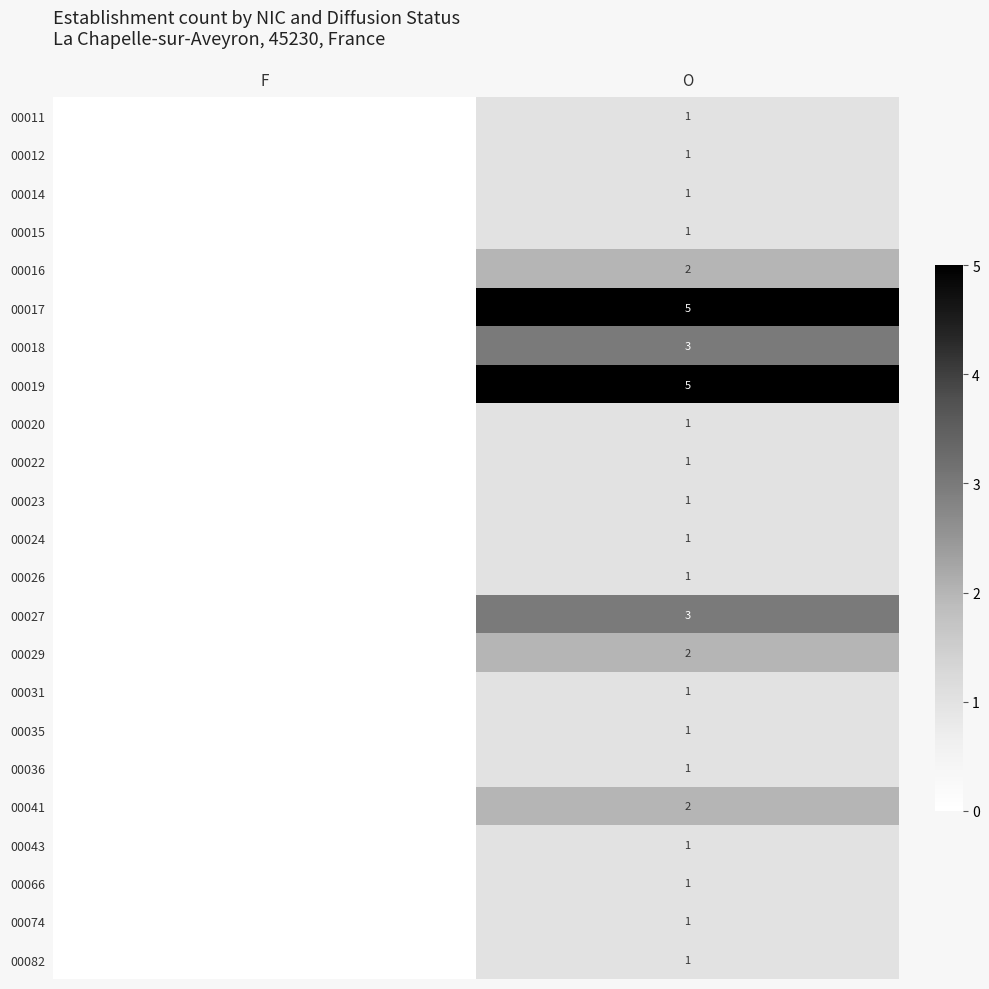

The value of 00017 at O is 7. True or false?

False